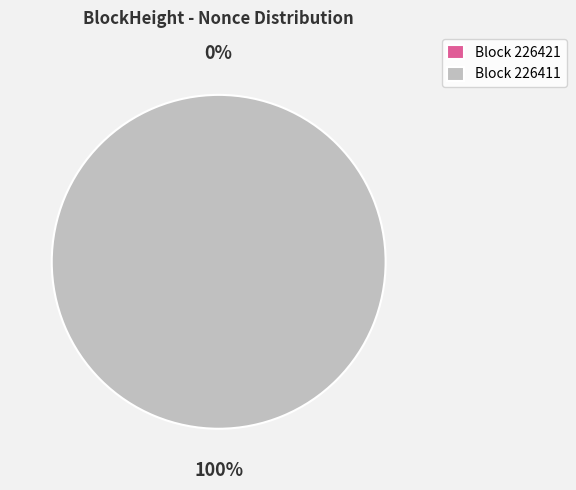

Which slice is the largest?

226411